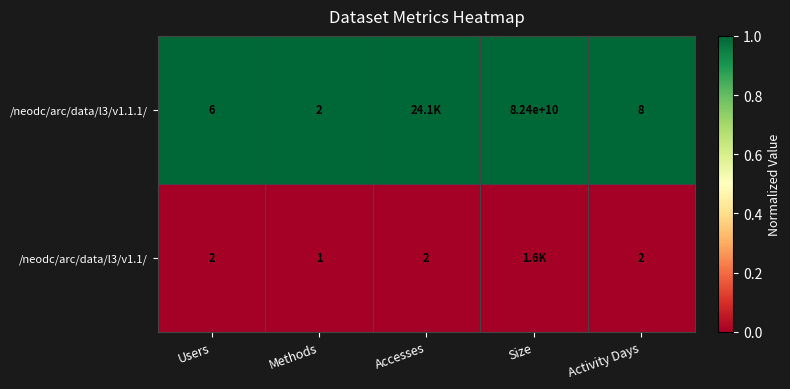

Is the value of /neodc/arc/data/l3/v1.1.1/ at Size greater than the value of /neodc/arc/data/l3/v1.1/ at Users?

Yes